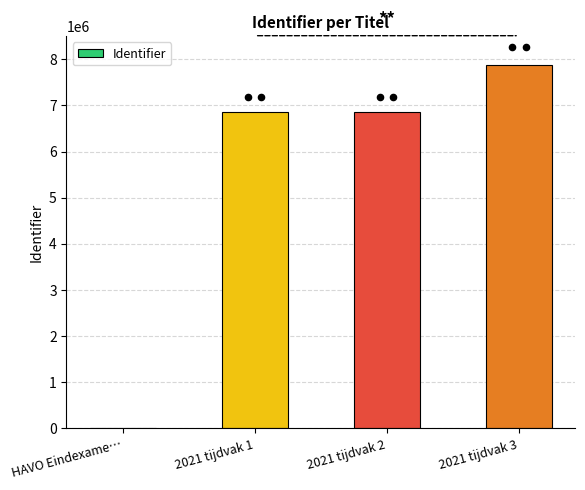

Approximately how many times larger is the value at 2021 tijdvak 3 compared to 2021 tijdvak 1?

1.2